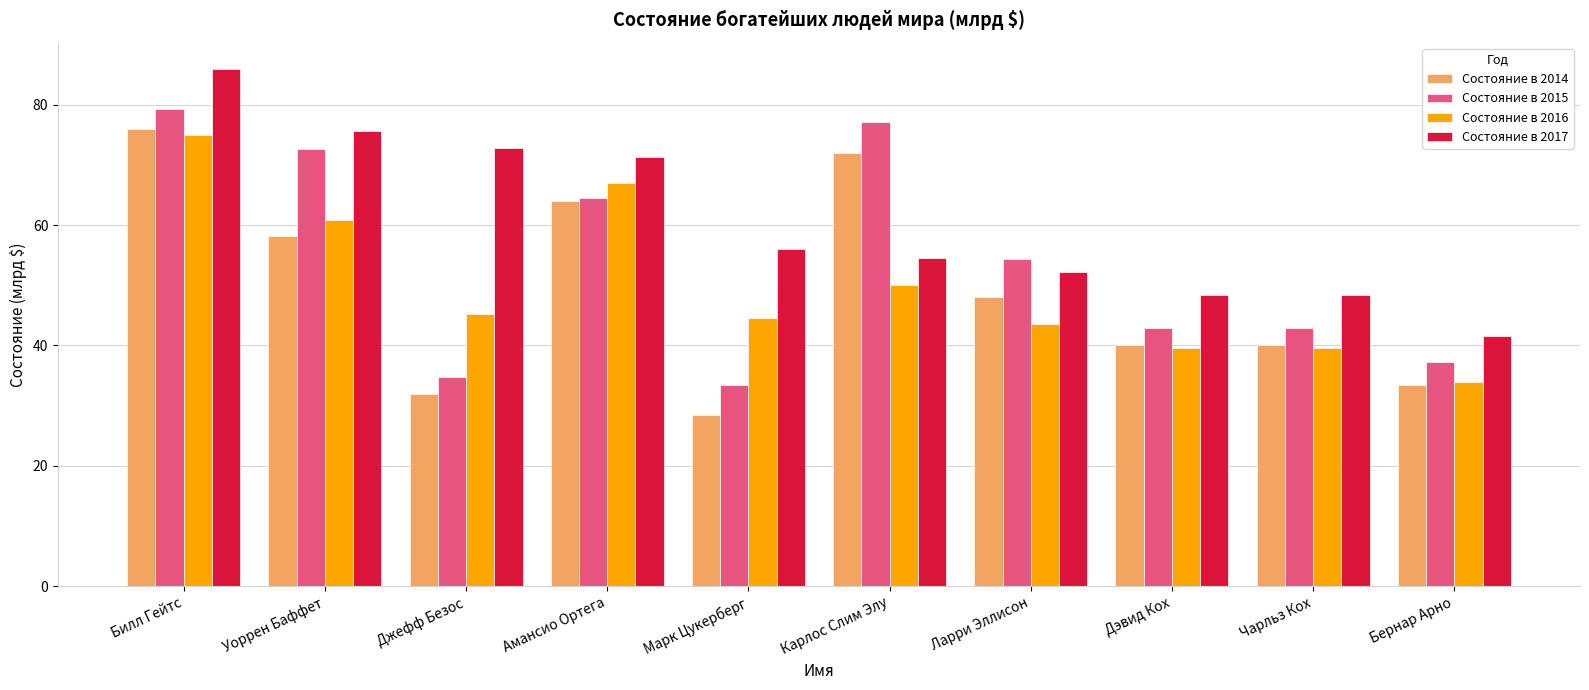

Where does the Состояние в 2016 series first go above 45?

Билл Гейтс